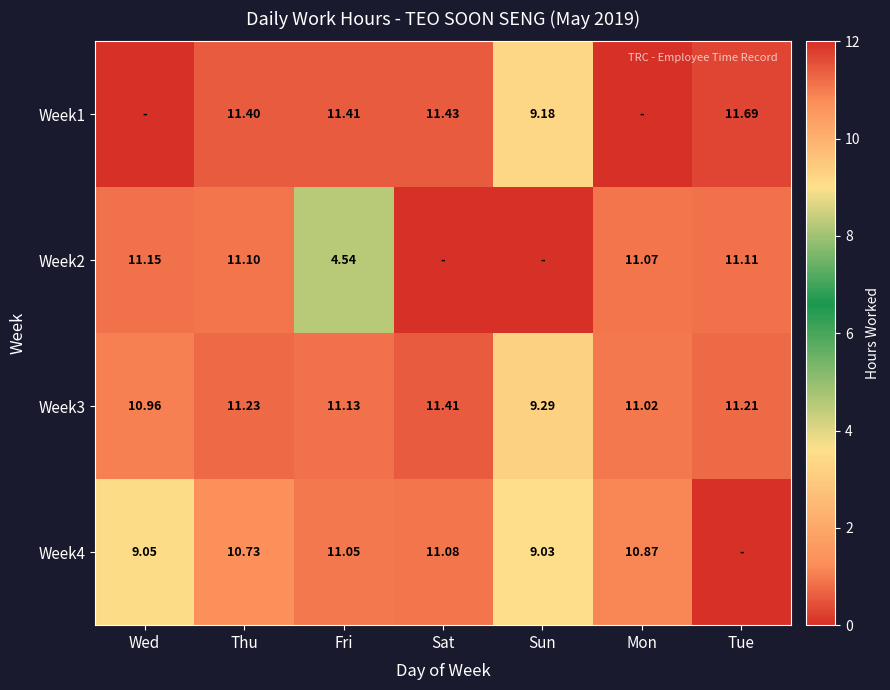

The Week1 series shows 11.7 at Tue. True or false?

True